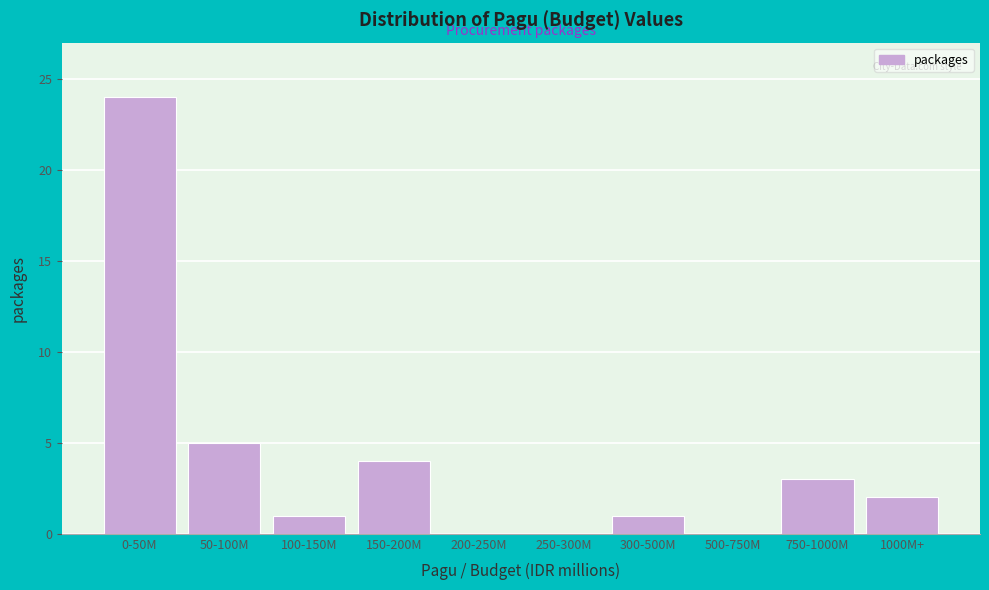

Reading right to left, what are all the values shown in this chart?

1000M+=2	750-1000M=3	500-750M=0	300-500M=1	250-300M=0	200-250M=0	150-200M=4	100-150M=1	50-100M=5	0-50M=24